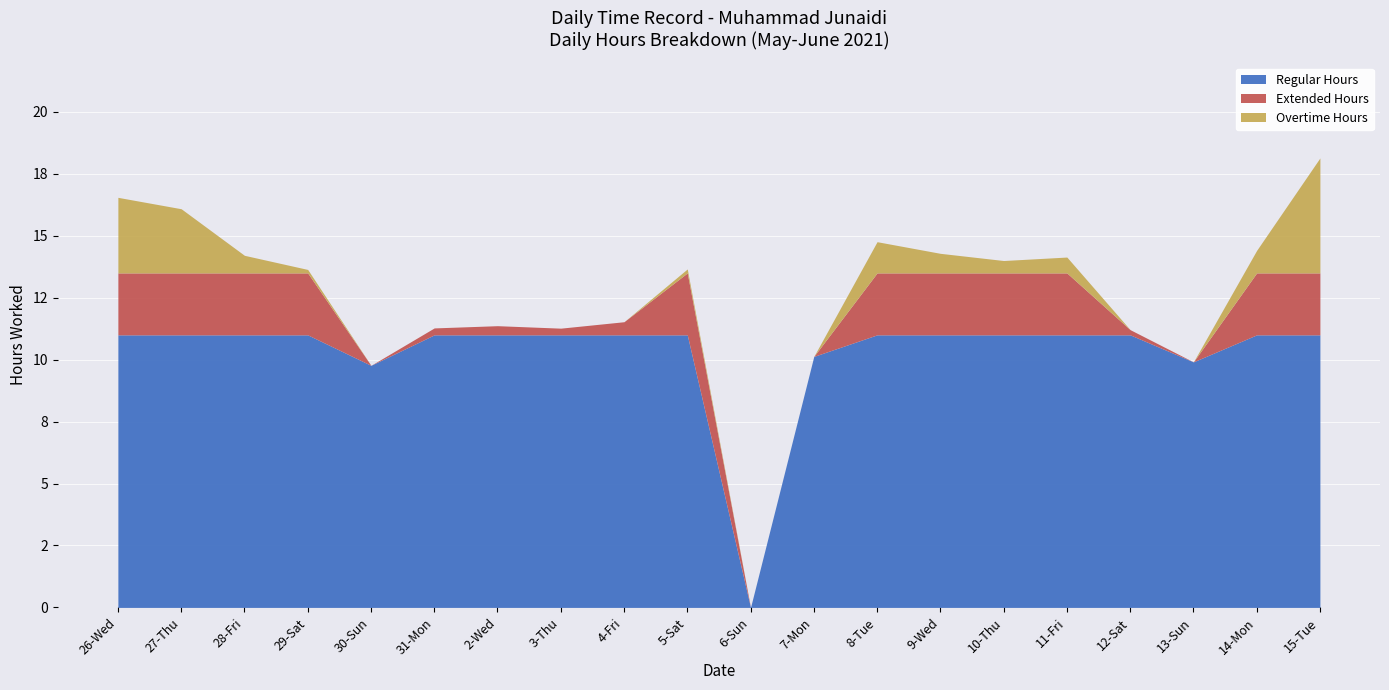

What is the difference between the maximum and minimum values?

18.1